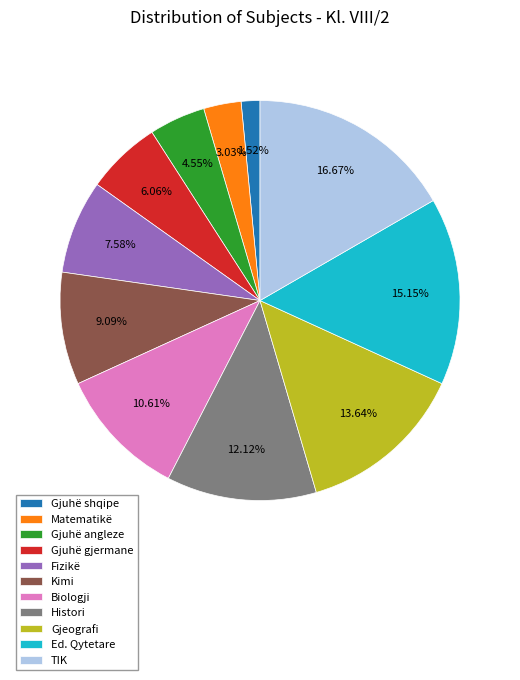

Does Gjeografi represent more than half of the total?

No